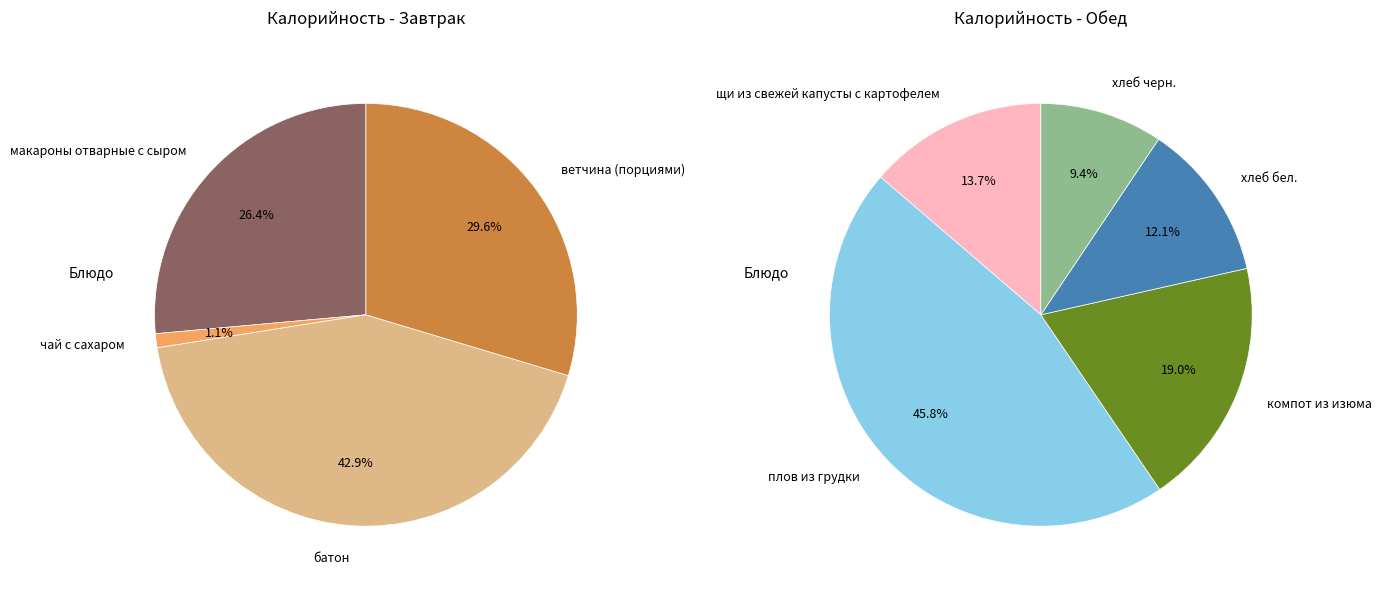

Which has a higher value, хлеб бел. or щи из свежей капусты с картофелем?

щи из свежей капусты с картофелем